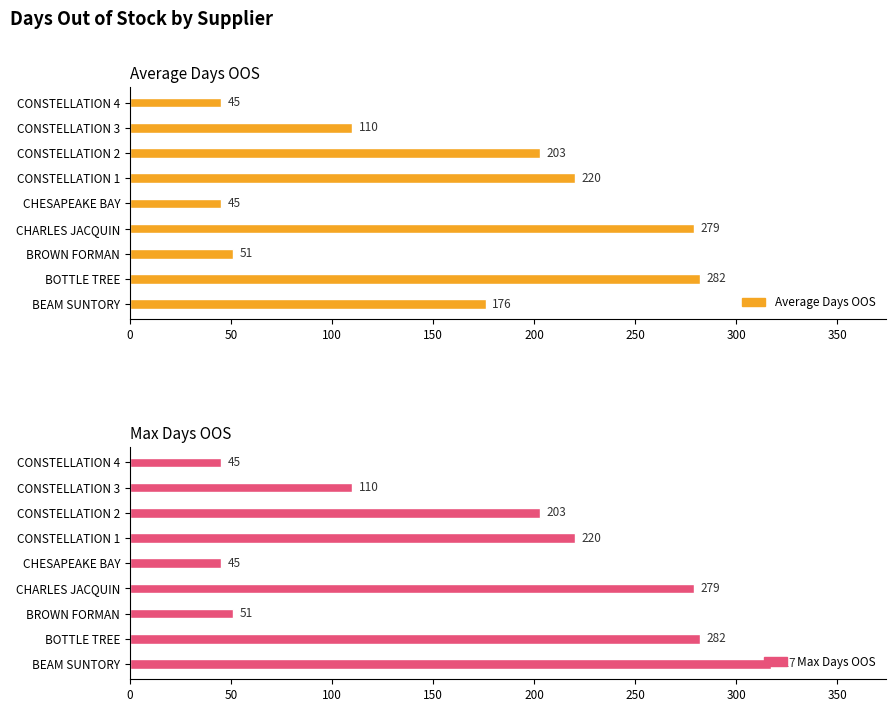

How many bars are there in total?

18